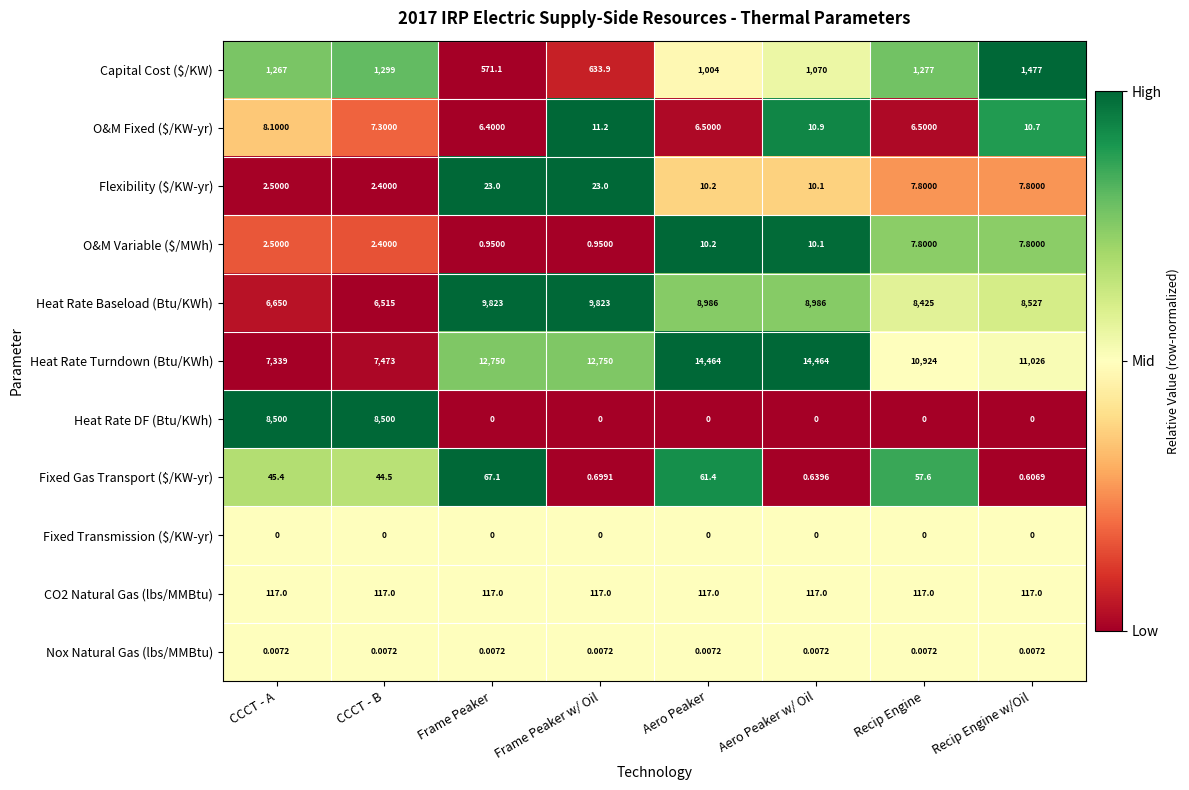

Rank the series by their maximum value, from lowest to highest.

Fixed Transmission ($/KW-yr), Nox Natural Gas (lbs/MMBtu), O&M Variable ($/MWh), O&M Fixed ($/KW-yr), Flexibility ($/KW-yr), Fixed Gas Transport ($/KW-yr), CO2 Natural Gas (lbs/MMBtu), Capital Cost ($/KW), Heat Rate DF (Btu/KWh), Heat Rate Baseload (Btu/KWh), Heat Rate Turndown (Btu/KWh)